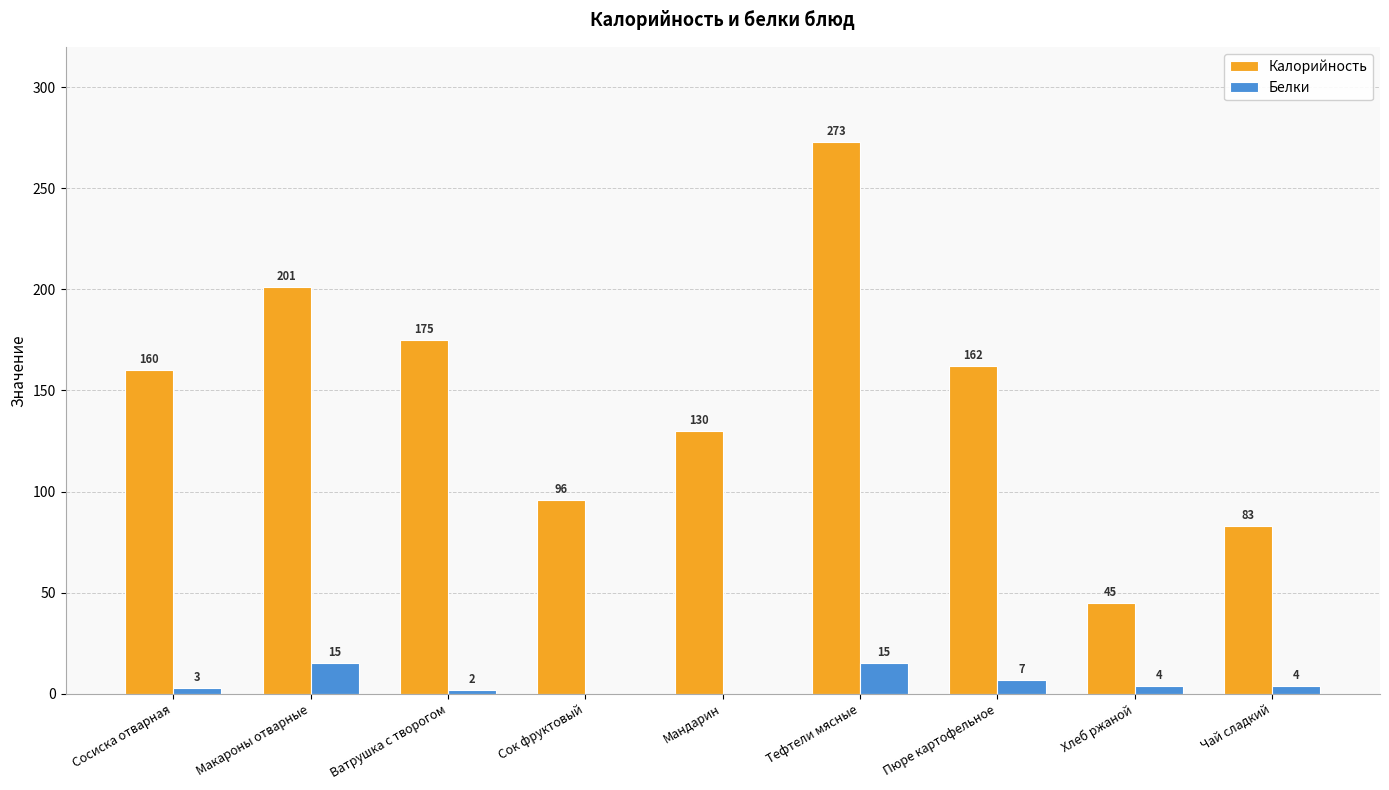

How many data points does each series have?

9